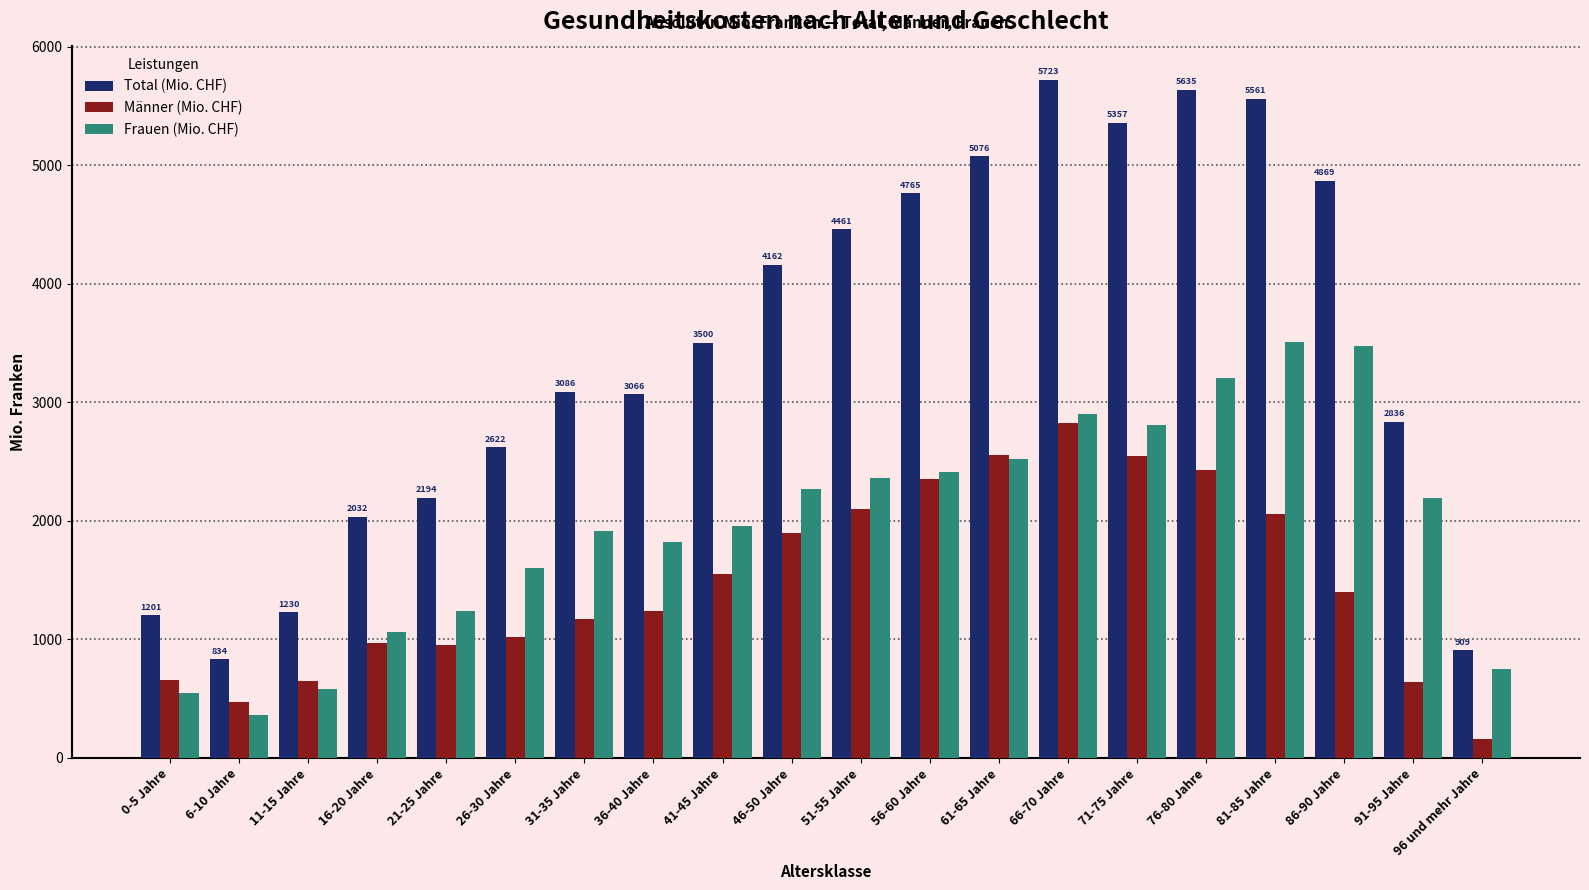

Which series has the largest total across all categories?

Total (Mio. CHF)